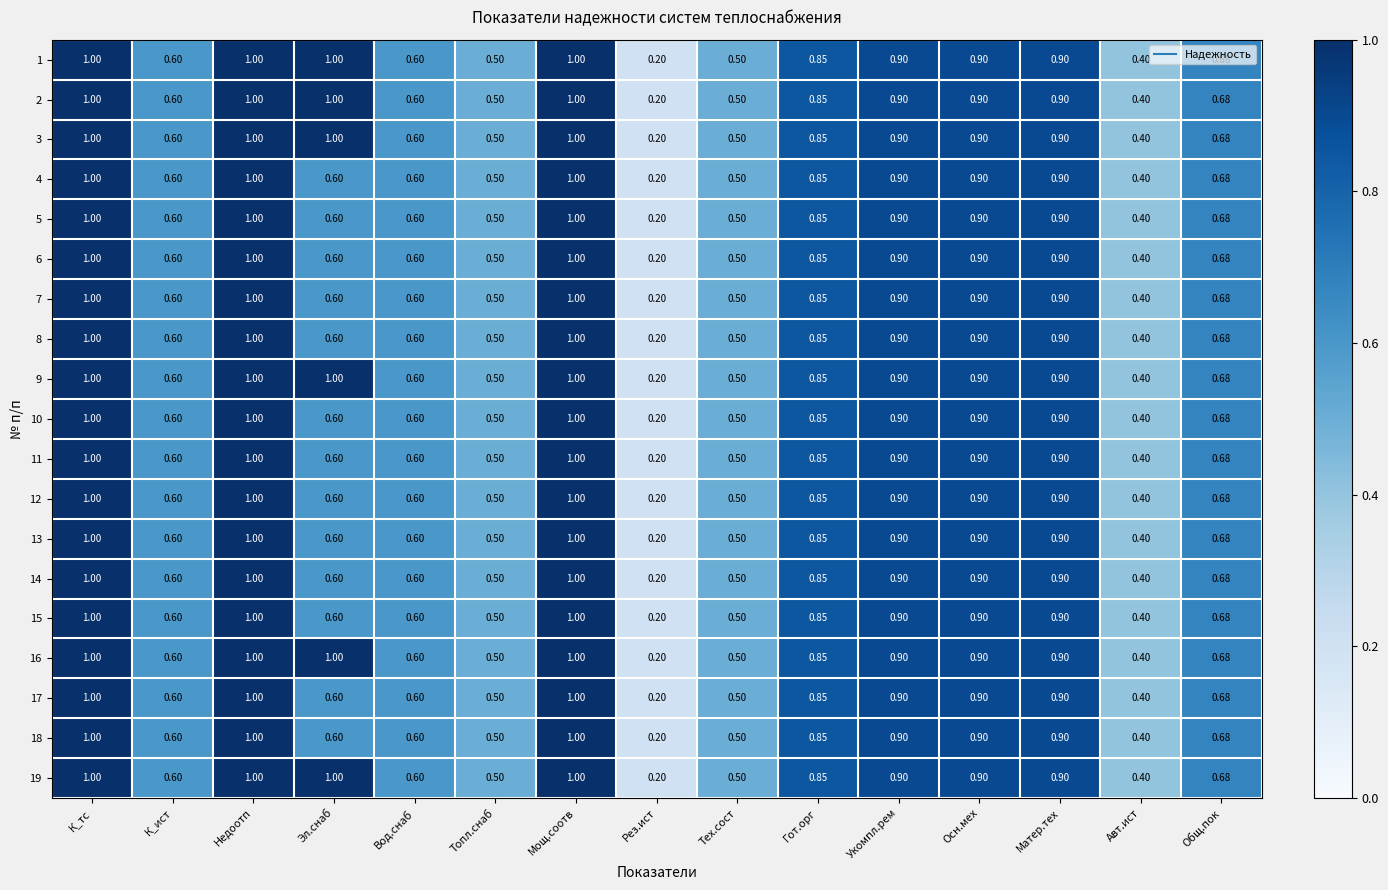

At which label is 8 closest to 0?

Рез.ист